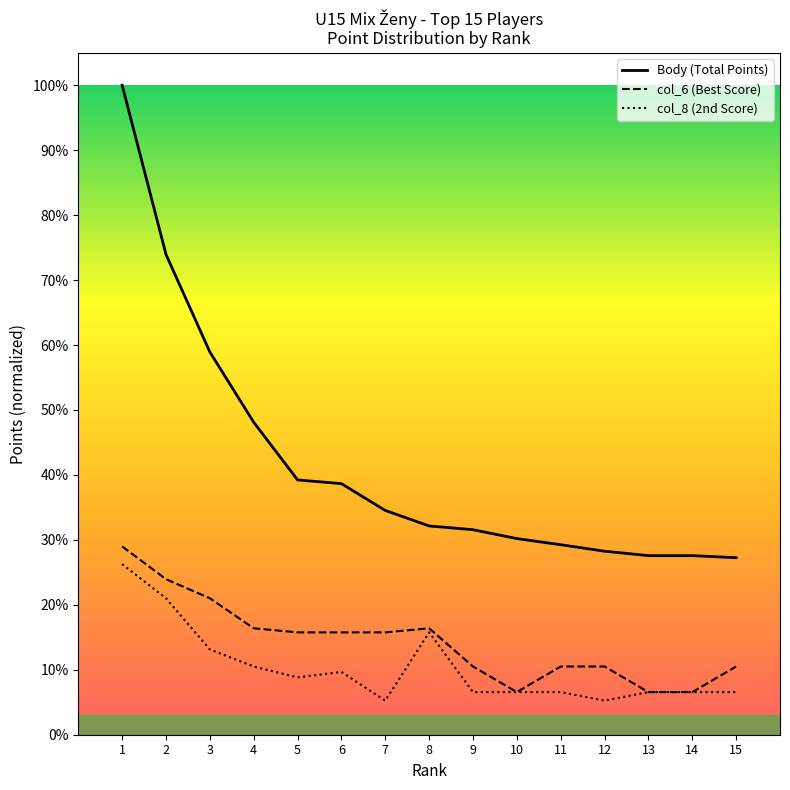

Which series changed the most between 6 and 12?

Body